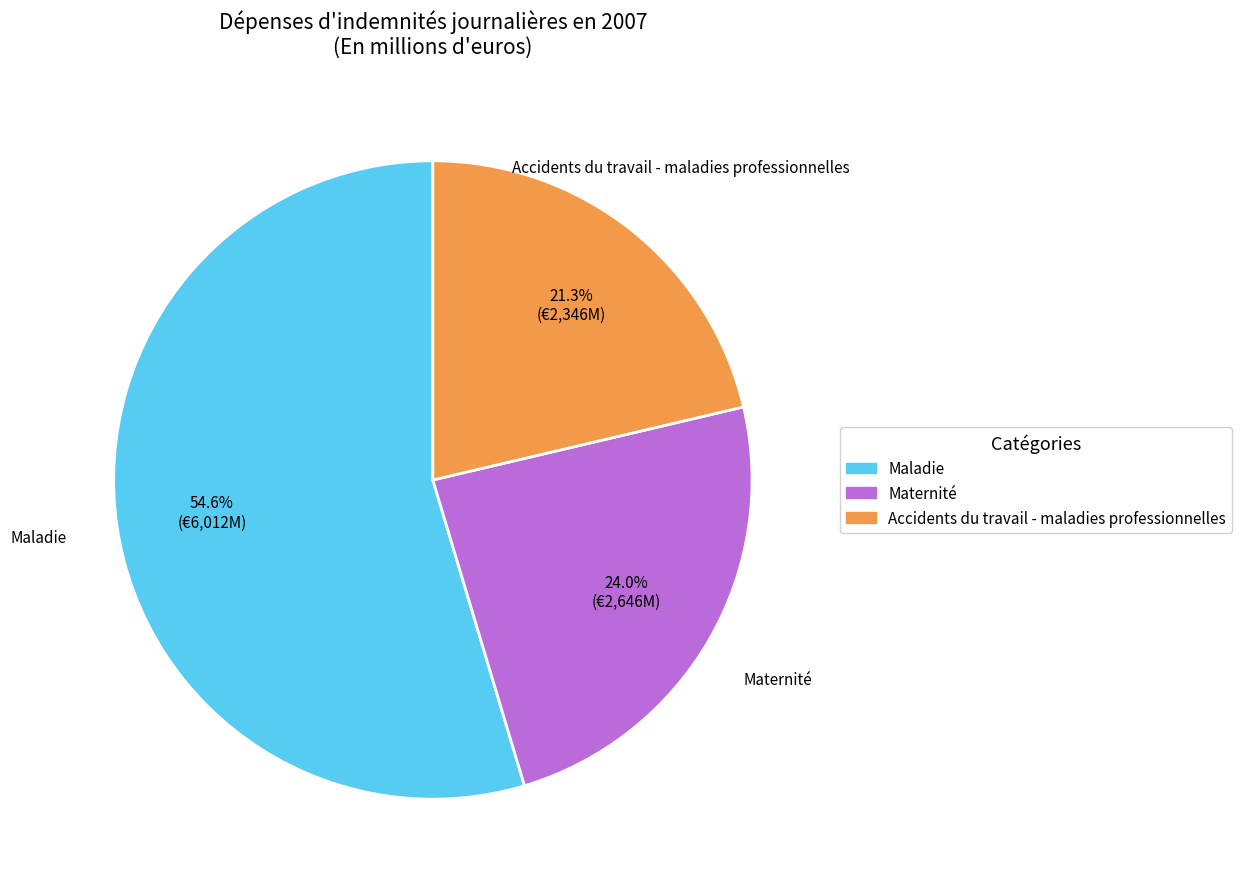

Between Maternité and Maladie, which is larger?

Maladie